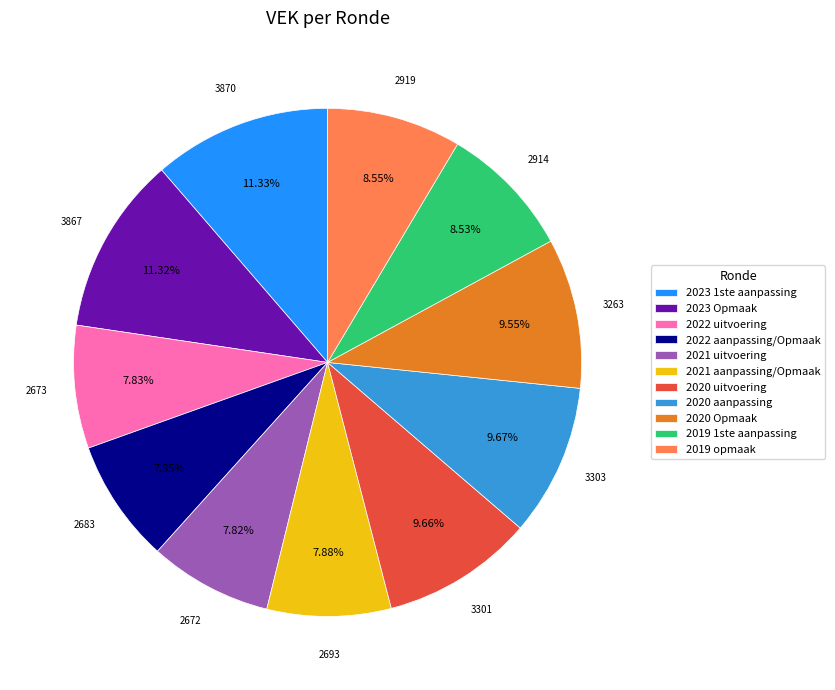

Does 2022 aanpassing/Opmaak represent more than half of the total?

No